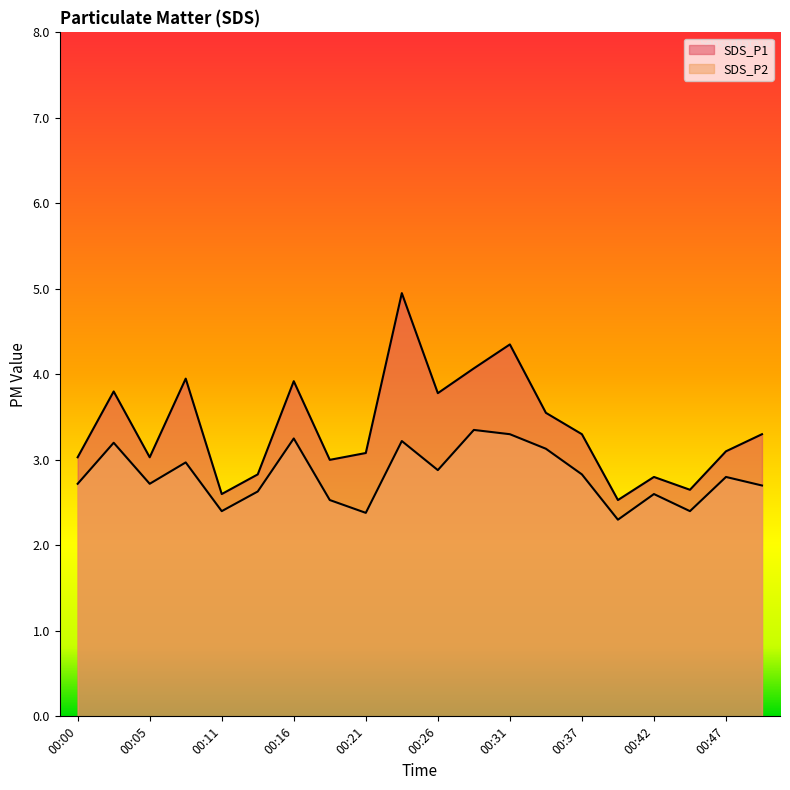

The SDS_P1 series shows 1.0 at 00:39. True or false?

False